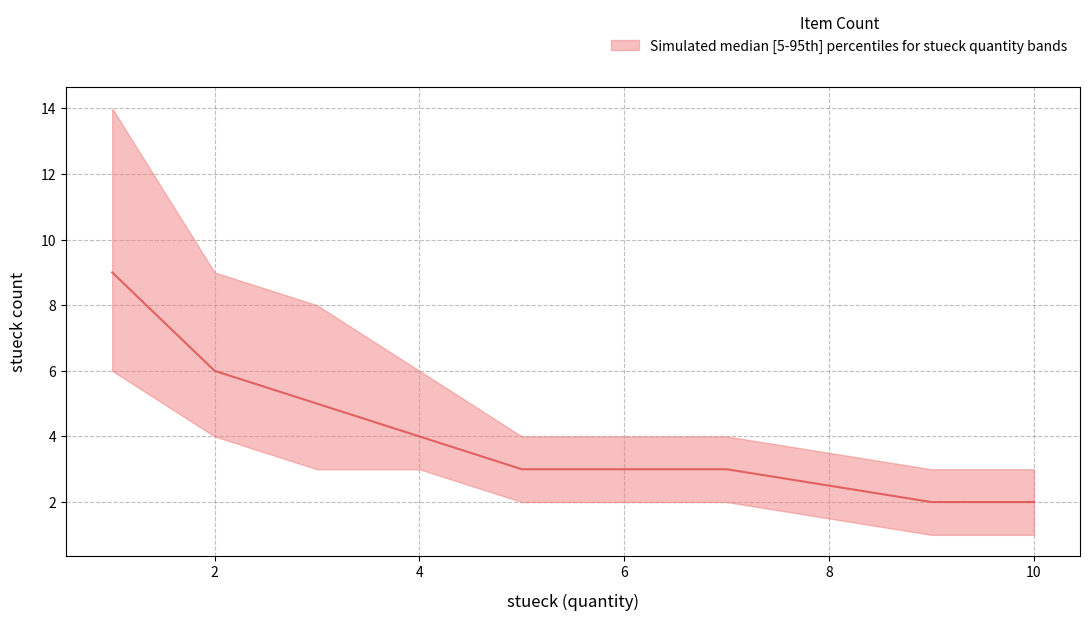

What is the difference between the maximum and second lowest values in the median series?

6